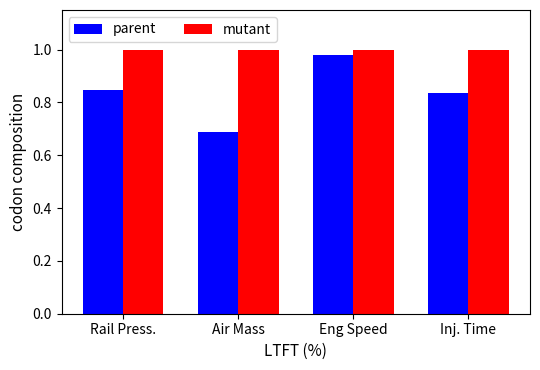

How many bars are there in total?

8